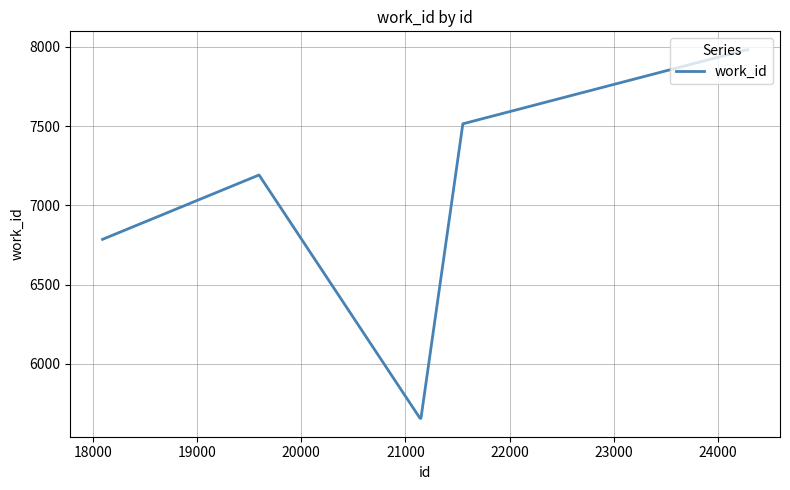

Count the number of data series in this chart.

1